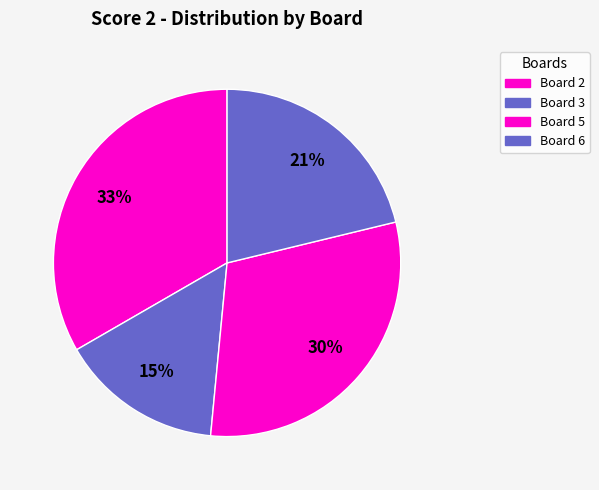

How many slices are in this pie chart?

4